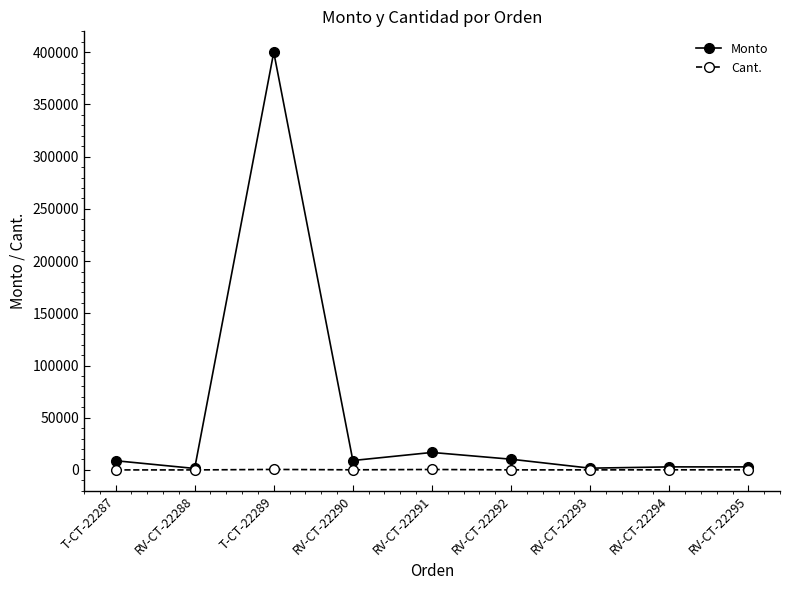

What is the difference between the maximum and second lowest values in the Monto series?

398372